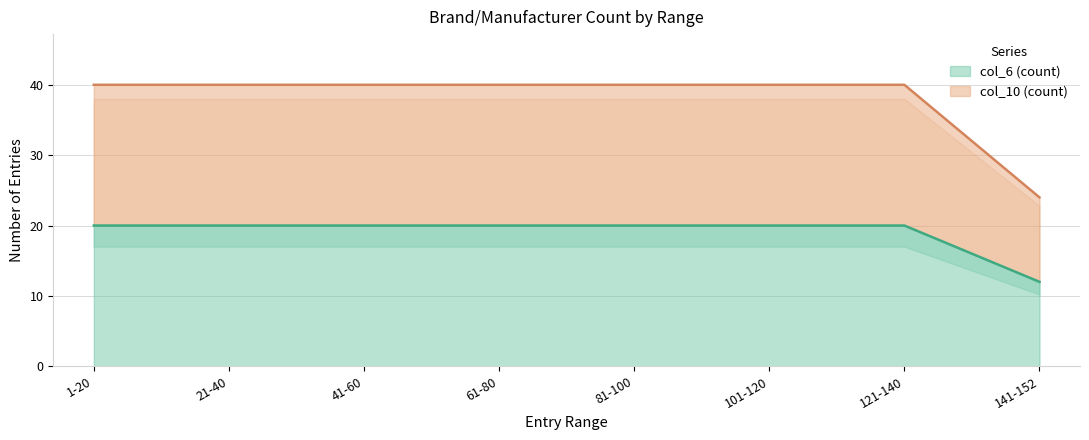

True or false: col_6 (count) and col_10 (count) cross at least once.

False